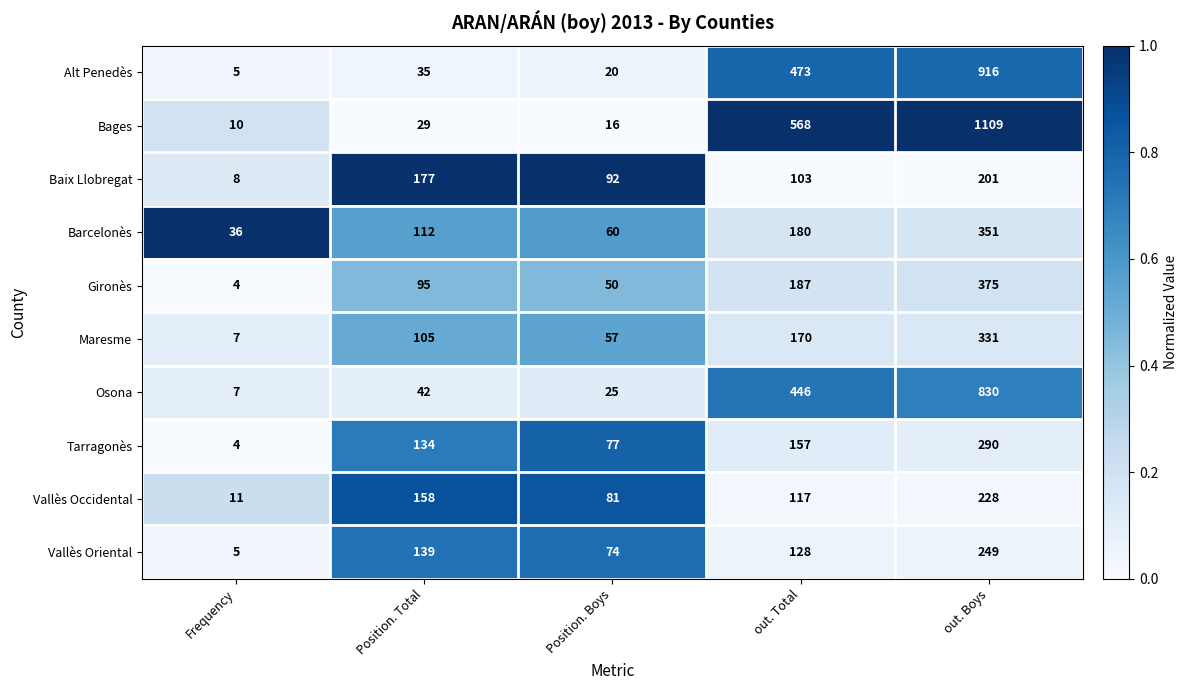

Which series has the widest spread of values?

Bages